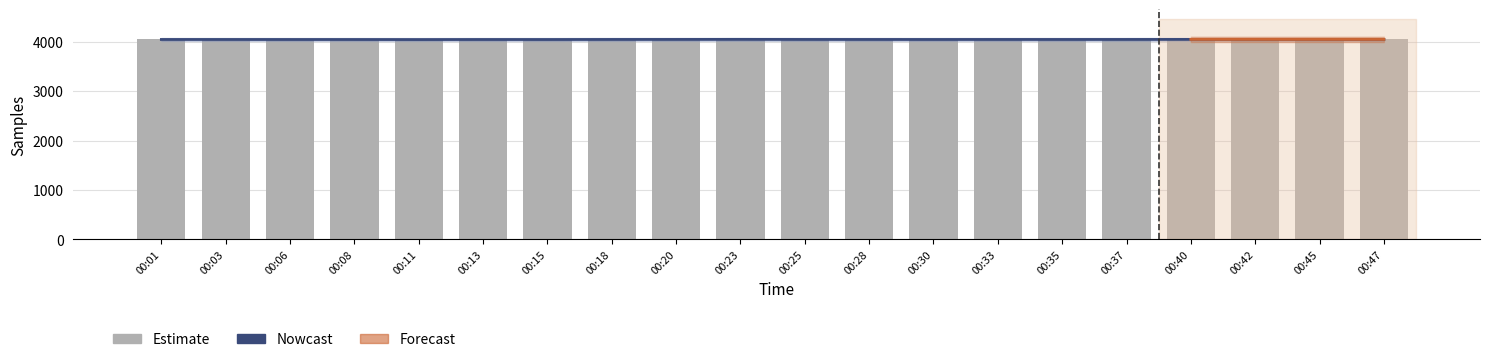

The Estimate series shows 4040.2 at 00:23. True or false?

True